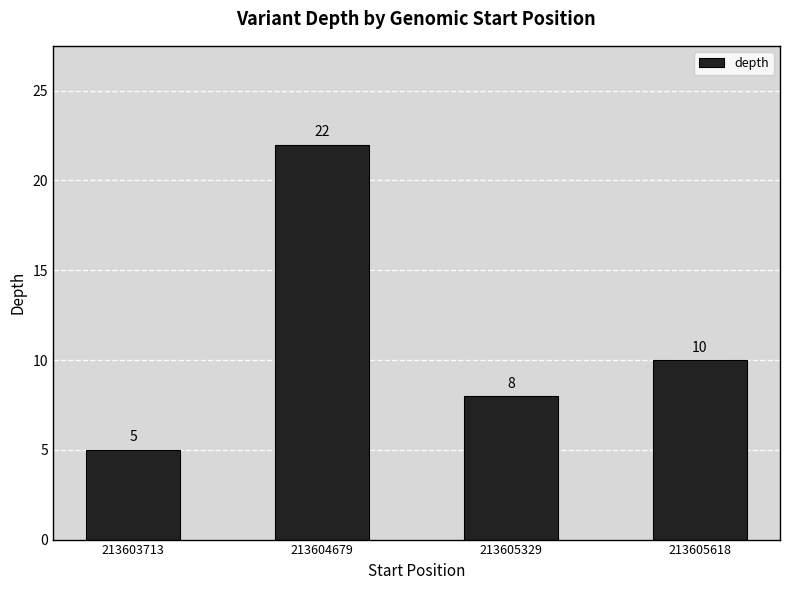

Which has a higher value, 213604679 or 213603713?

213604679